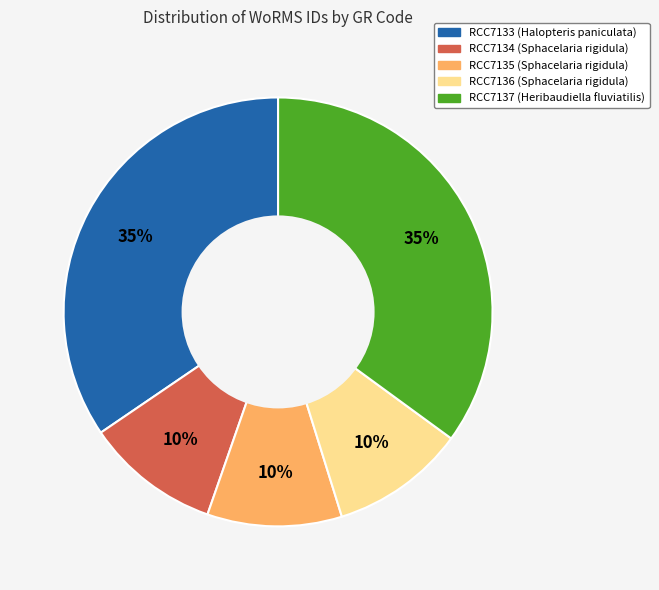

Does RCC7137 account for over 50% of the chart?

No